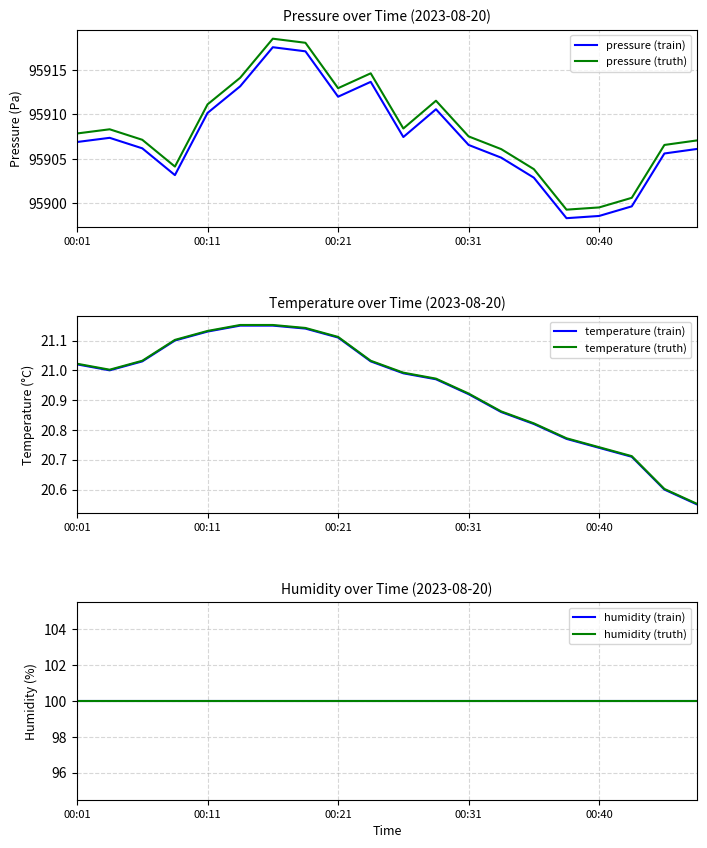

At which category is the sum across all series the highest?

6